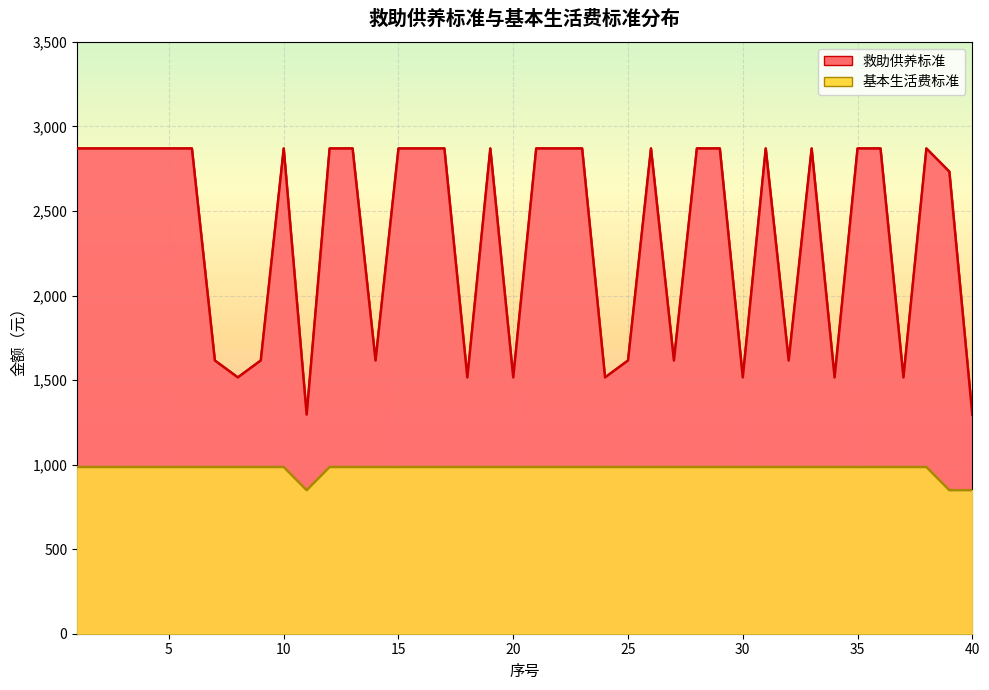

Is it true that 基本生活费标准 equals 1302 at 36?

False